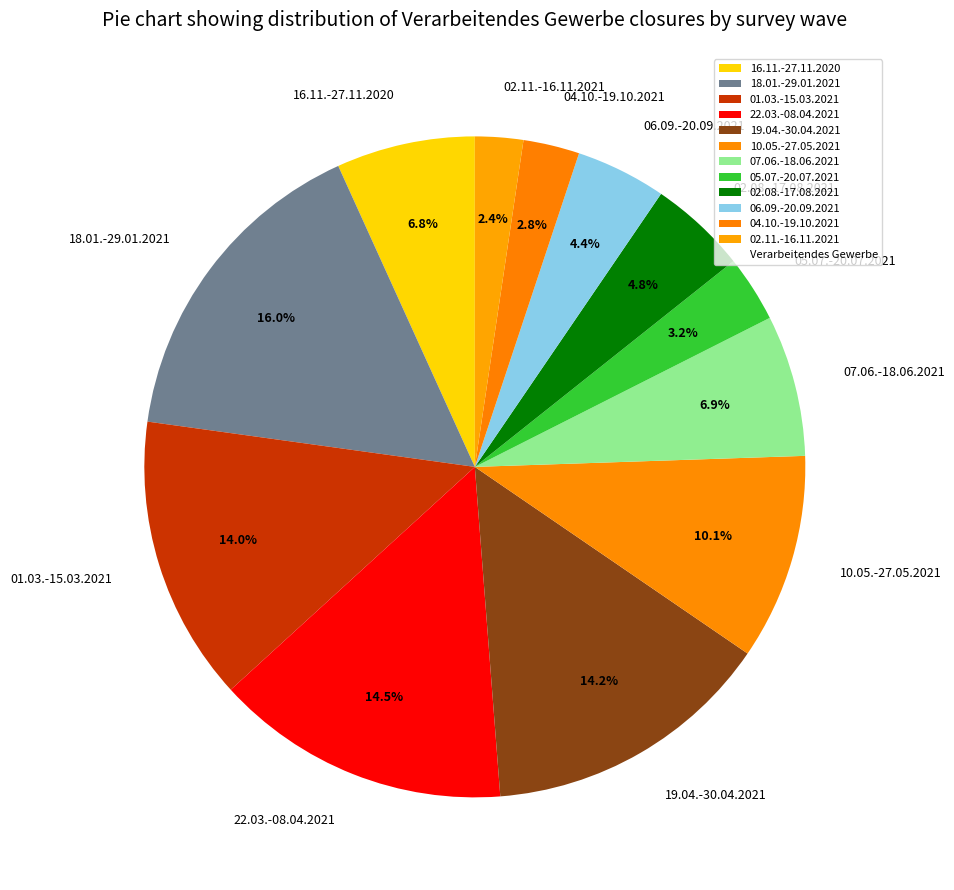

What is the largest slice in the pie chart?

18.01.-29.01.2021